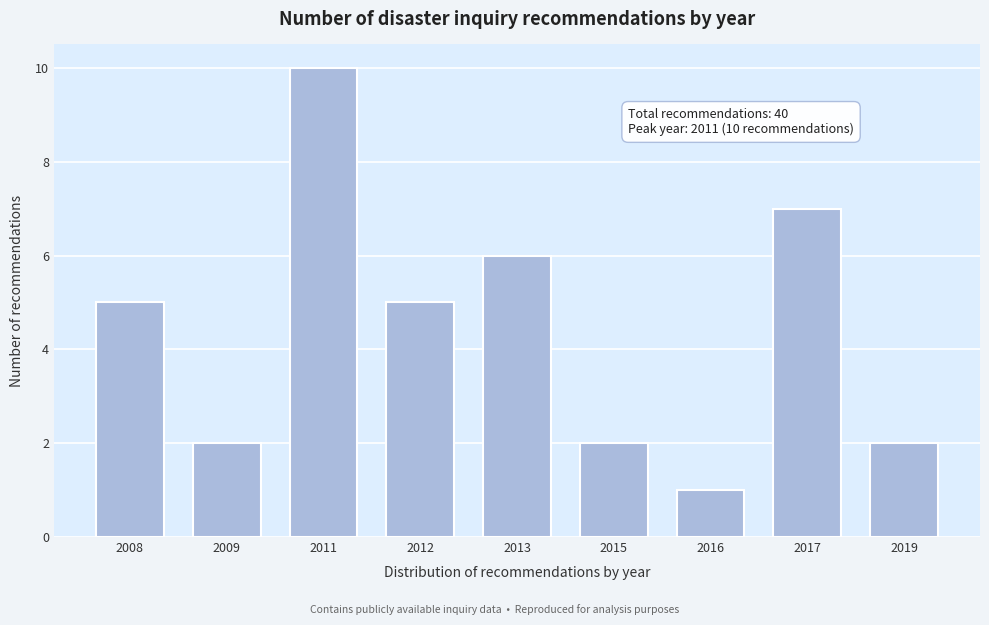

Reading left to right, what are all the values shown in this chart?

5	2	10	5	6	2	1	7	2